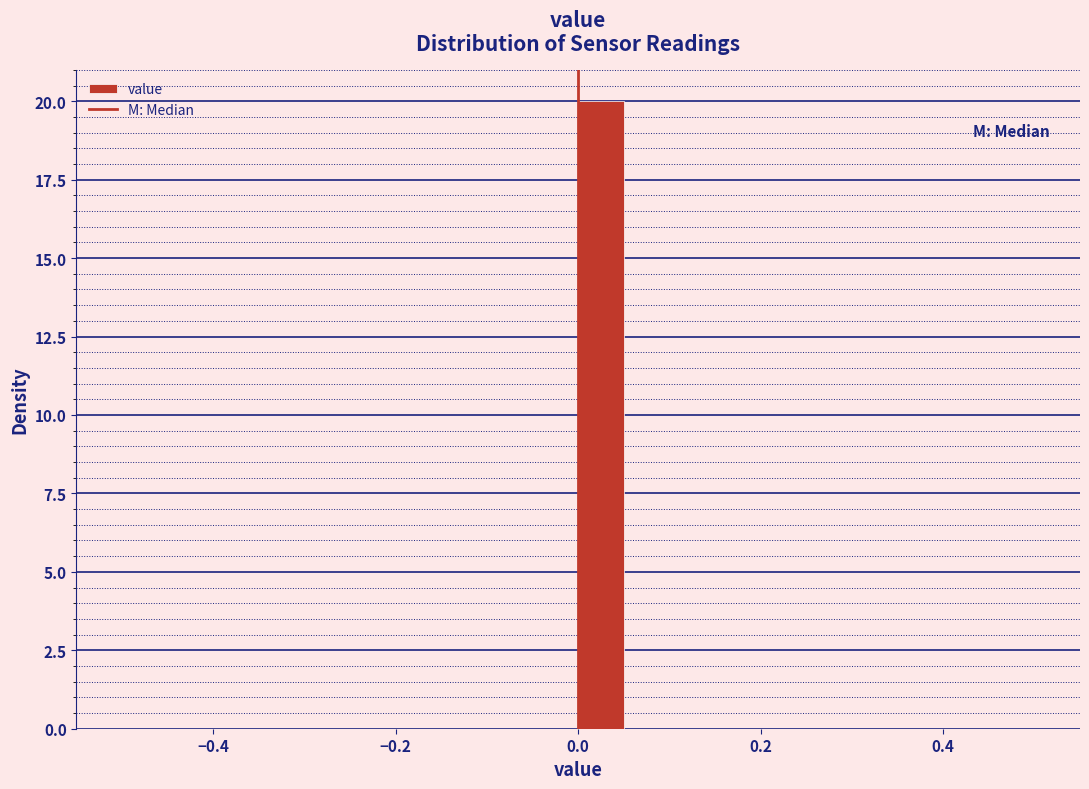

Around what value on the x-axis is the tallest bar? Give the approximate position of its centre, as read against the axis.

0.02